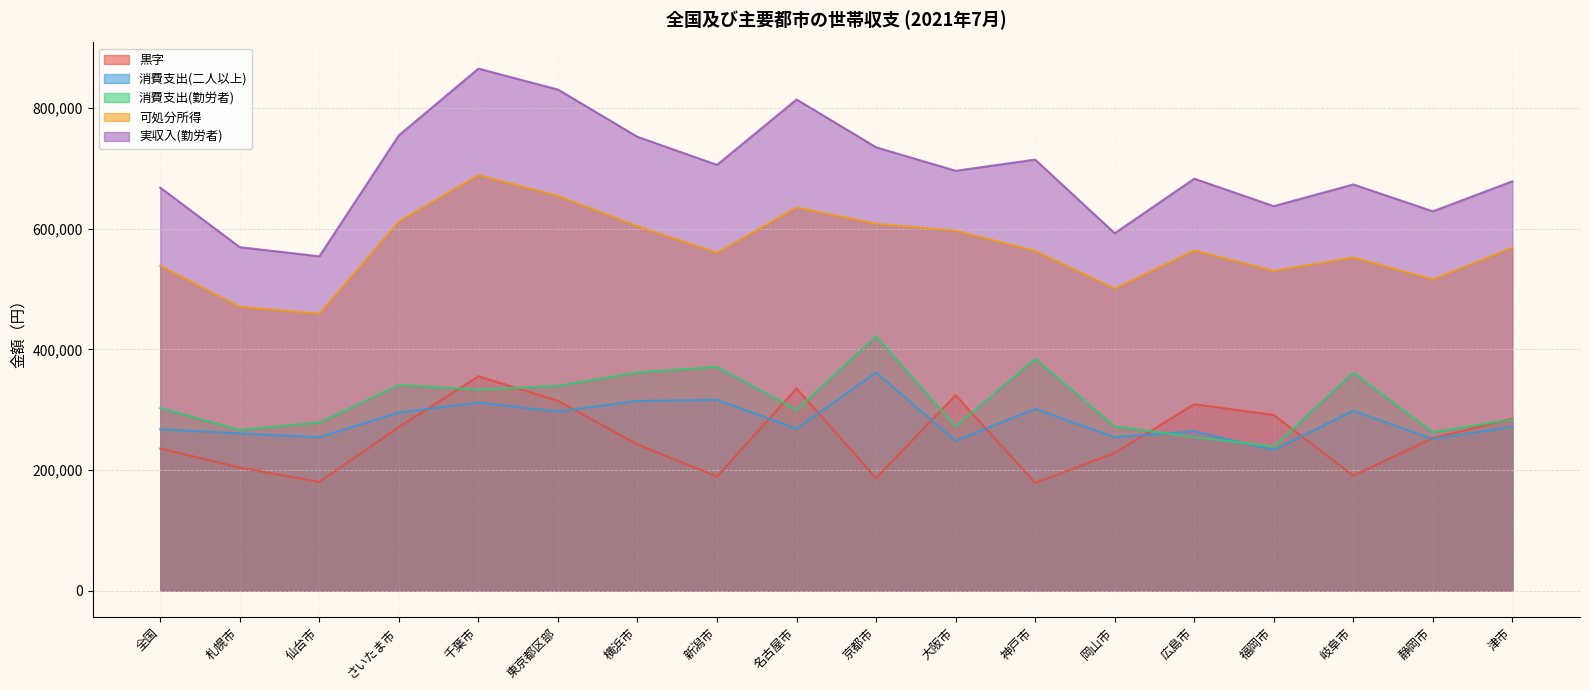

At which category does 黒字 reach its first local valley?

仙台市